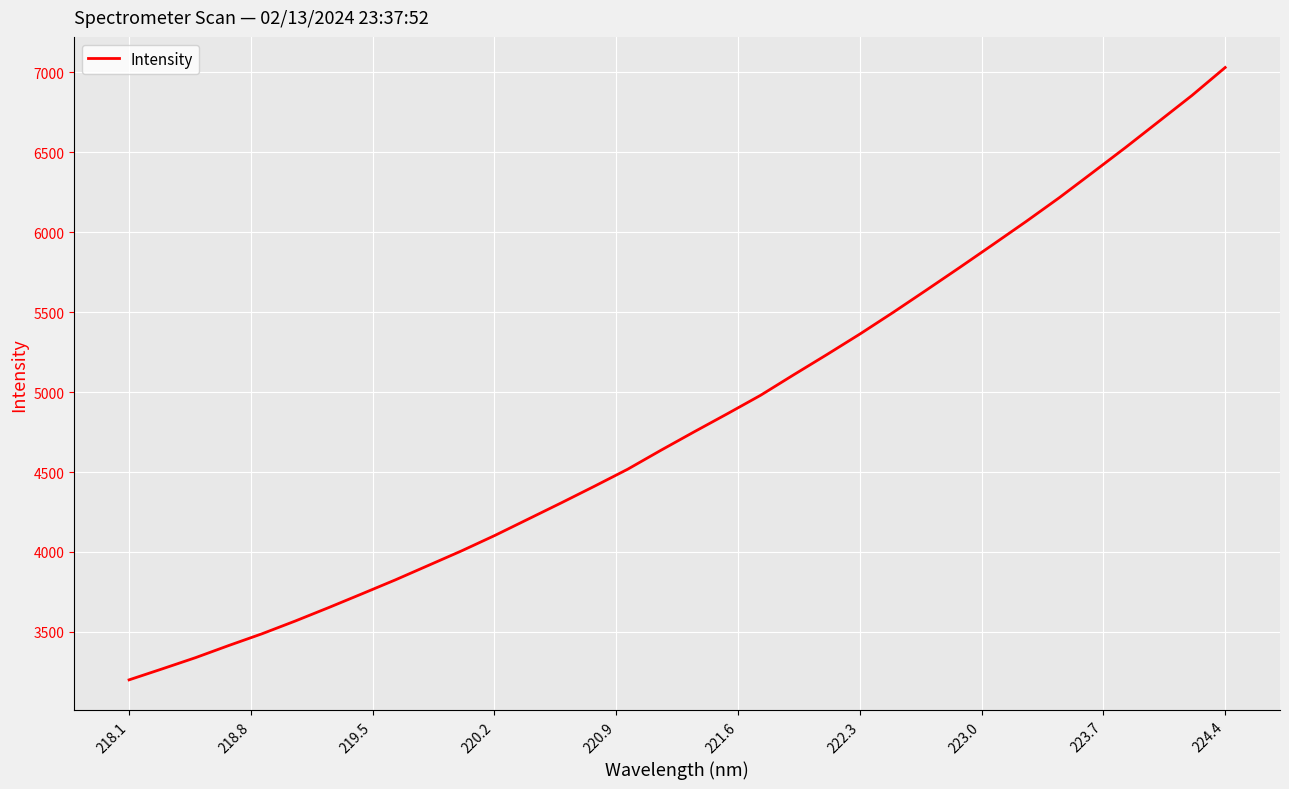

What is the minimum value shown in the chart?

3200.0